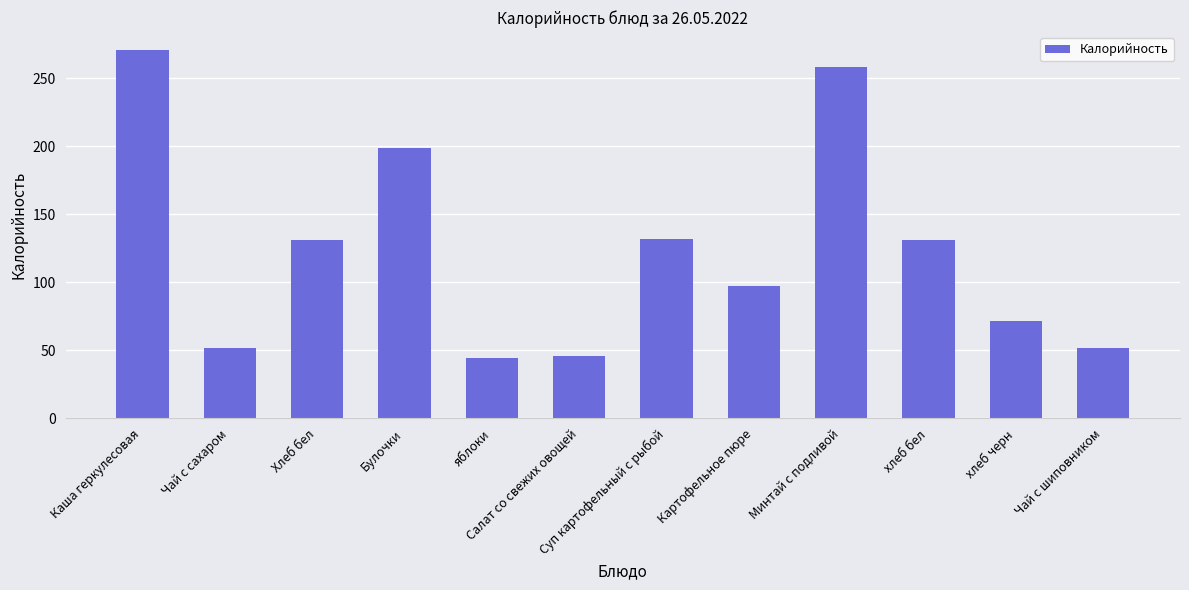

The chart shows a value of 258.2 at Минтай с подливой. True or false?

True